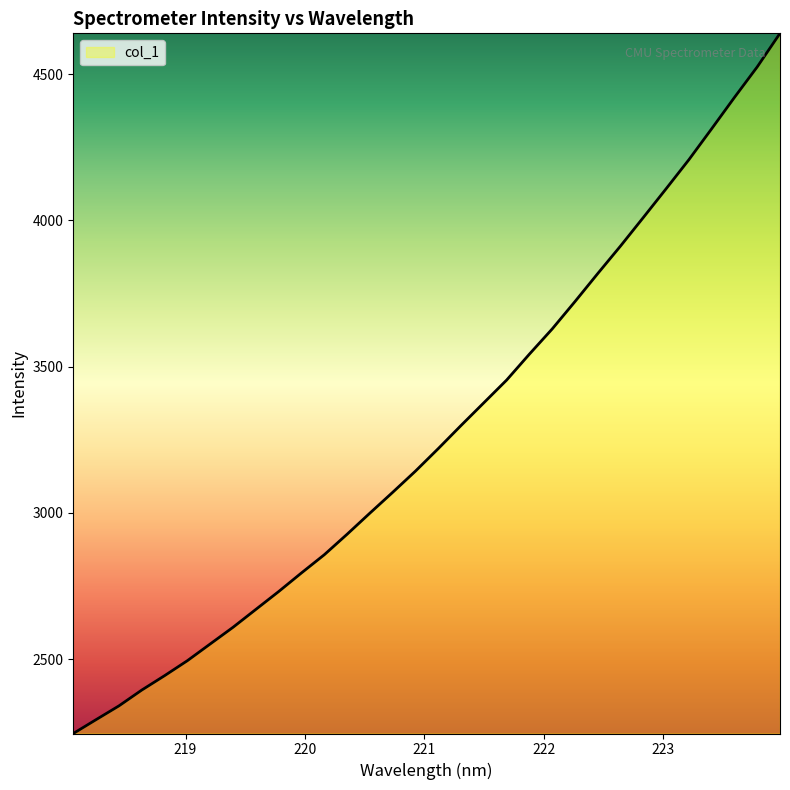

What is the maximum value shown in the chart?

4639.5